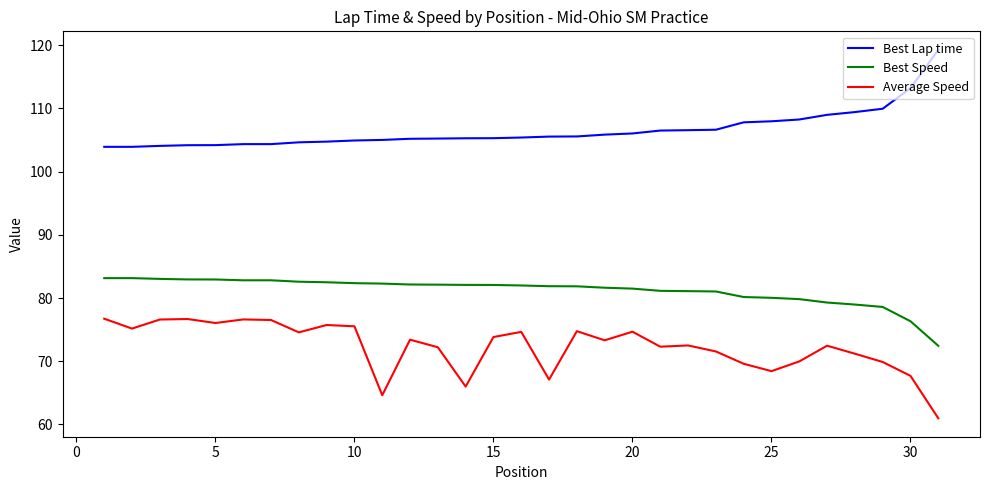

Which series has the largest total across all categories?

Best Lap time